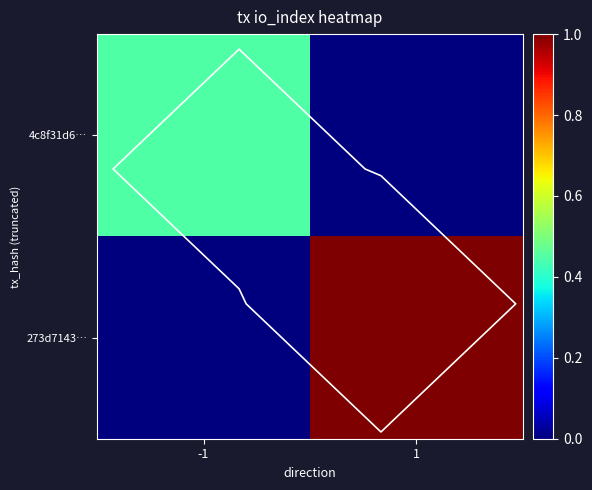

How many data points in 273d7143… are less than 1?

1